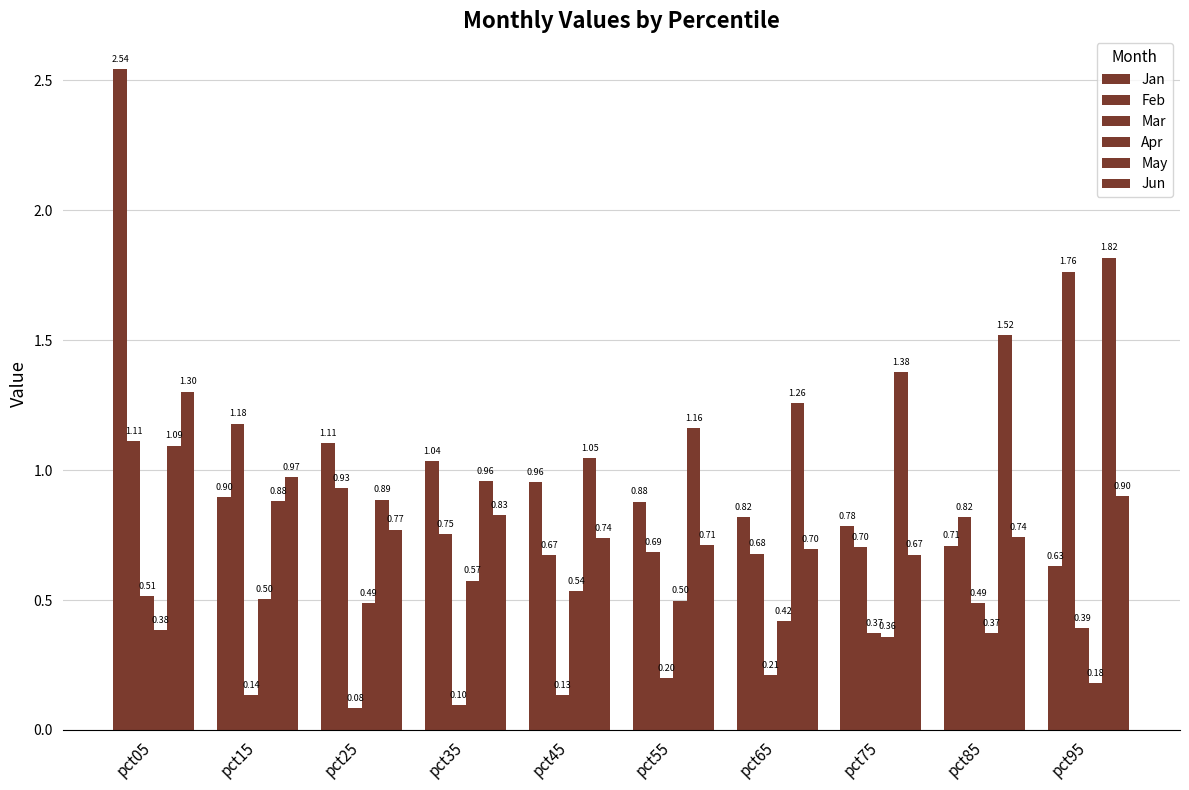

Reading left to right, extract all data points from this chart.

Jan: 2.5	0.9	1.1	1.0	1.0	0.9	0.8	0.8	0.7	0.6
Feb: 1.1	1.2	0.9	0.8	0.7	0.7	0.7	0.7	0.8	1.8
Mar: 0.5	0.1	0.1	0.1	0.1	0.2	0.2	0.4	0.5	0.4
Apr: 0.4	0.5	0.5	0.6	0.5	0.5	0.4	0.4	0.4	0.2
May: 1.1	0.9	0.9	1.0	1.0	1.2	1.3	1.4	1.5	1.8
Jun: 1.3	1.0	0.8	0.8	0.7	0.7	0.7	0.7	0.7	0.9